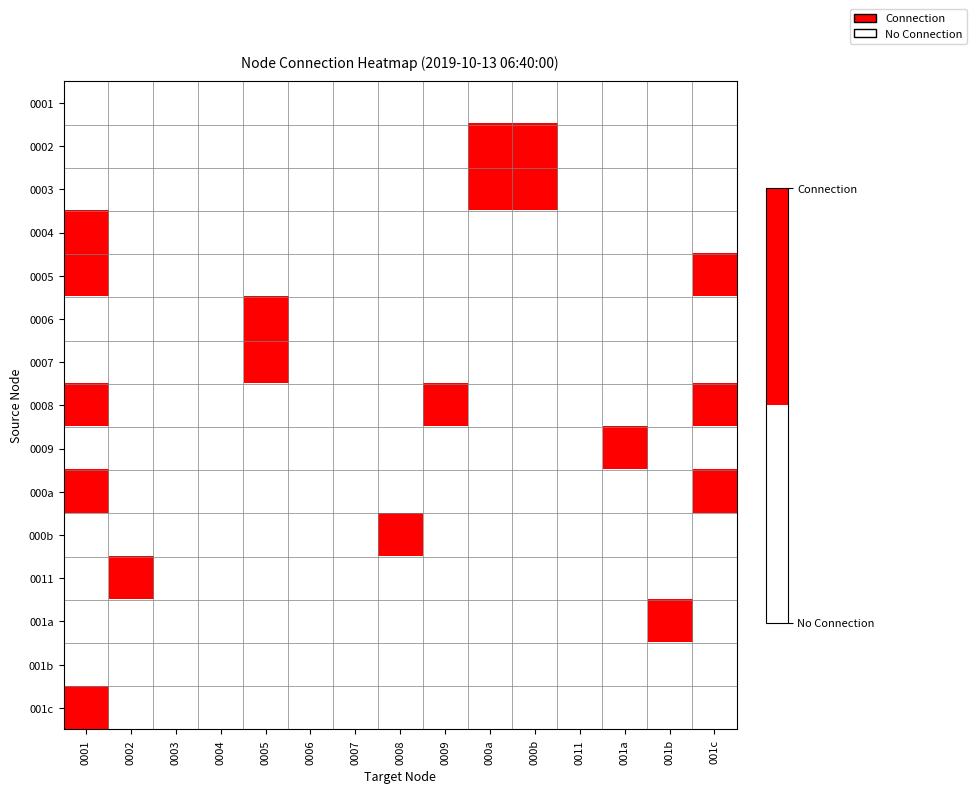

At how many categories does at least one series exceed 0?

10